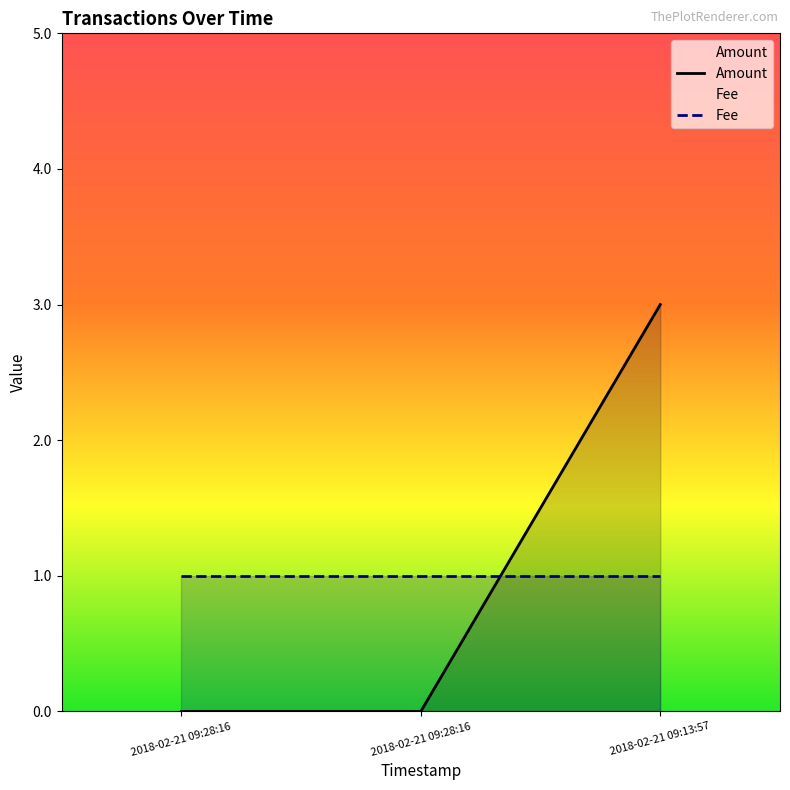

Reading left to right, transcribe all the data shown in this chart.

2018-02-21 09:28:16=0	2018-02-21 09:28:16=0	2018-02-21 09:13:57=3